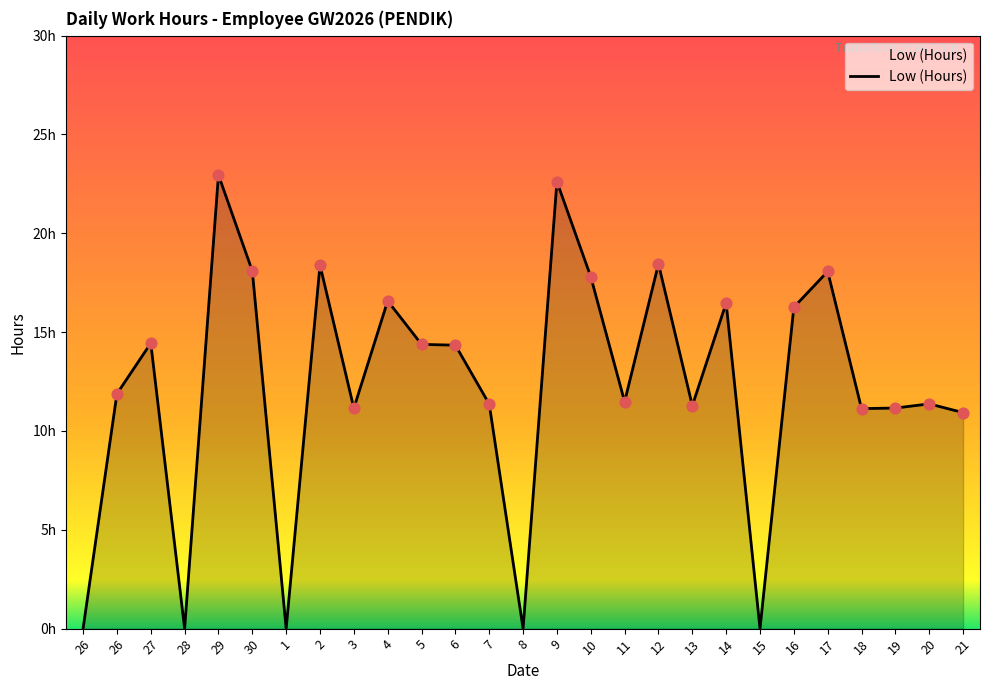

What is the change in value from 13 to 21?

-0.3